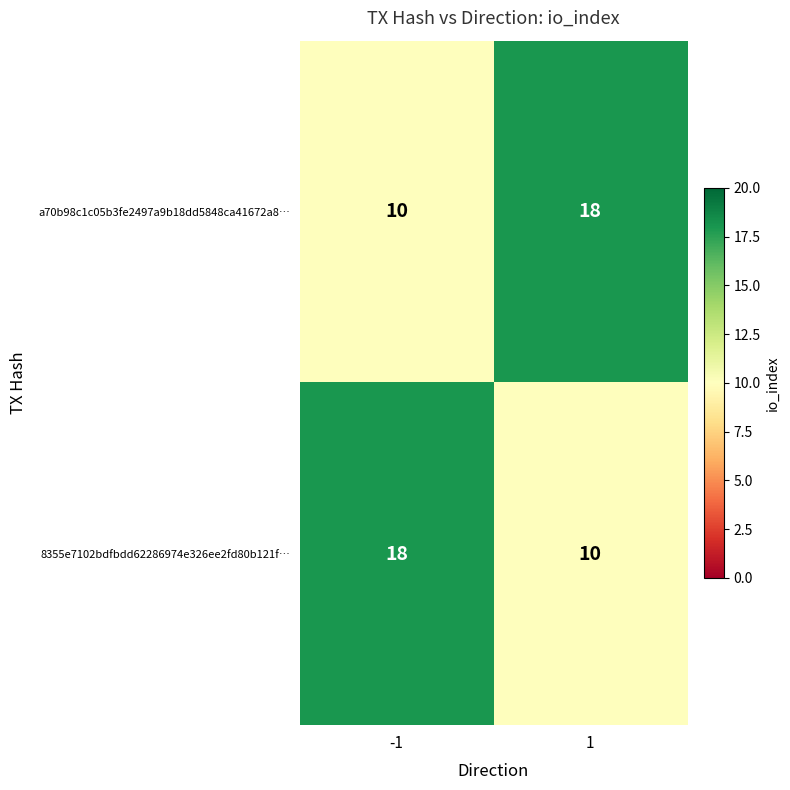

At 1, list the series in order from largest to smallest.

a70b98c1c05b3fe2497a9b18dd5848ca41672a8…, 8355e7102bdfbdd62286974e326ee2fd80b121f…